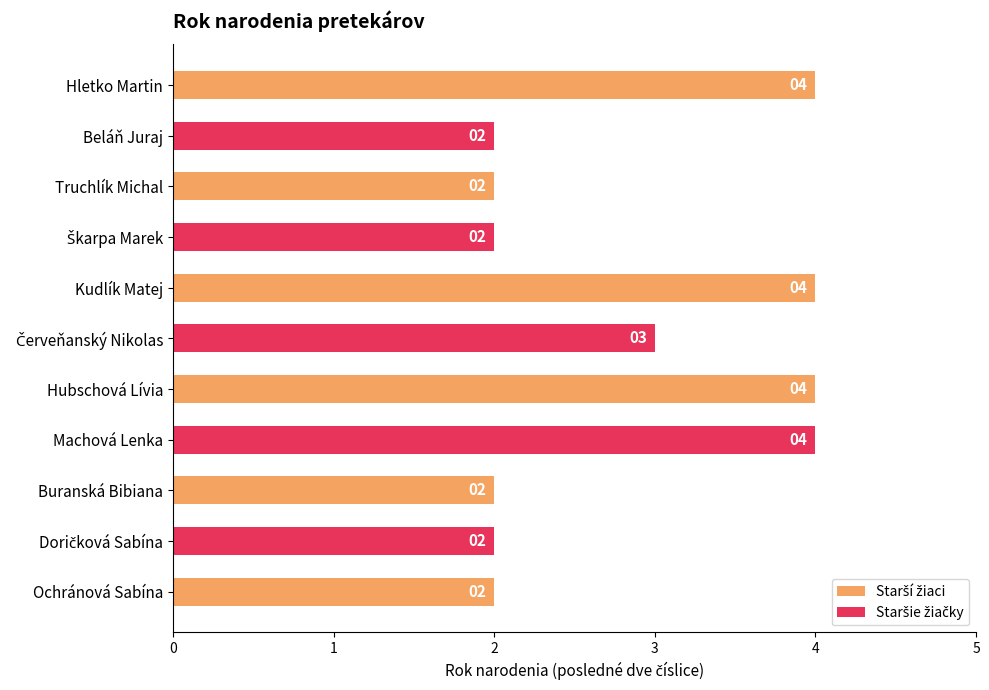

The chart shows a value of 2 at Doričková Sabína. True or false?

True